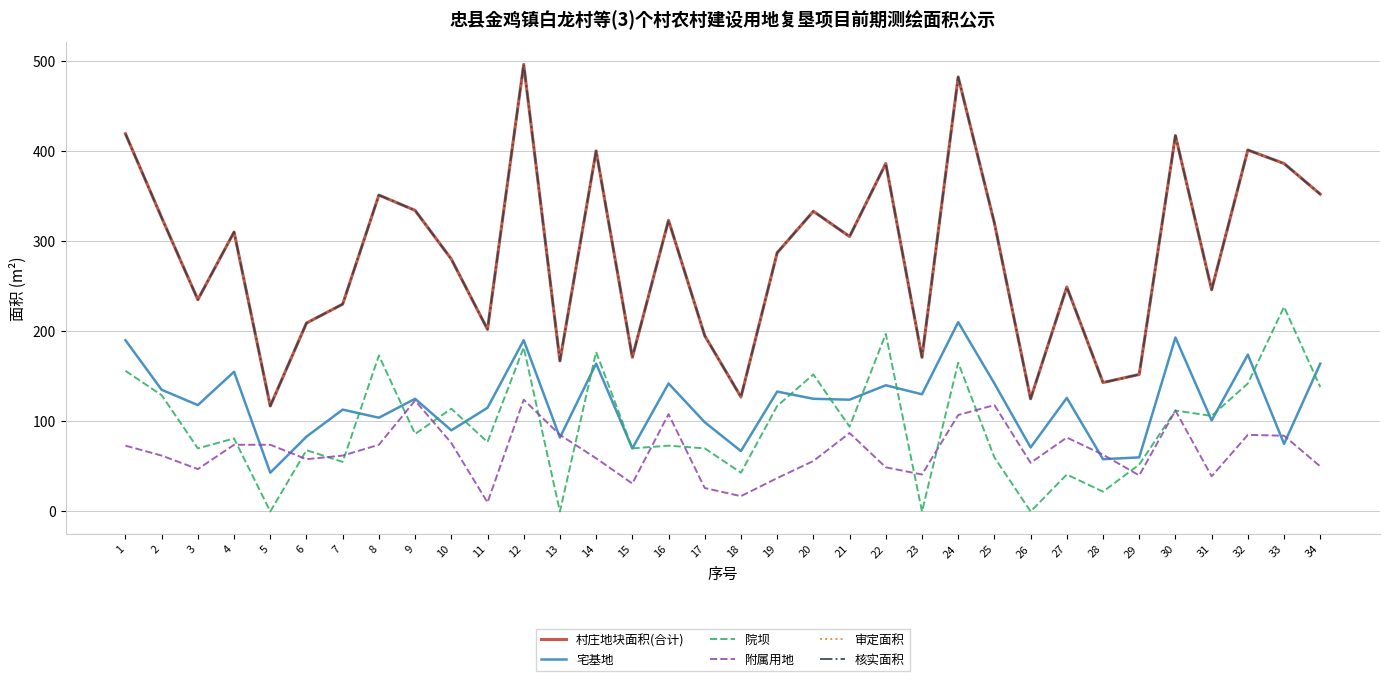

True or false: 核实面积 has a value of 519.5 at 9.

False